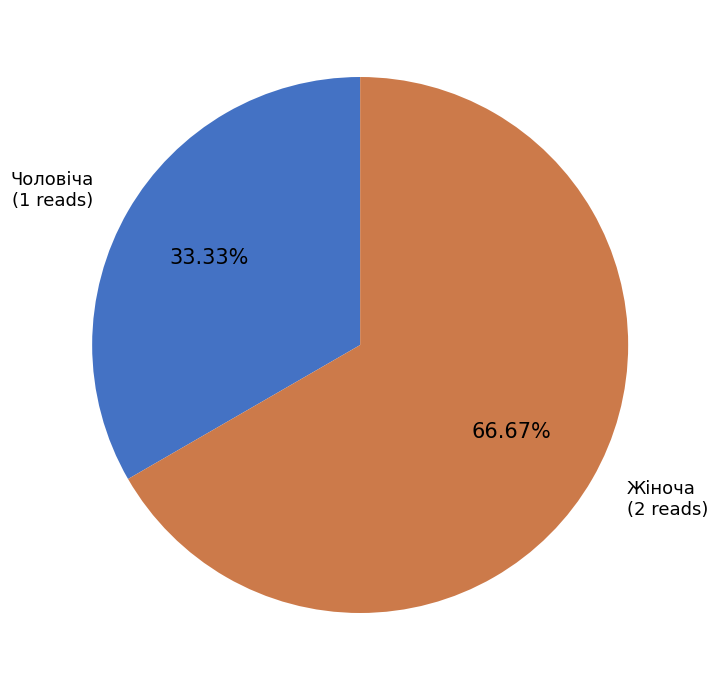

To the nearest percent, what is the difference between the Чоловіча and Жіноча slice percentages?

33%